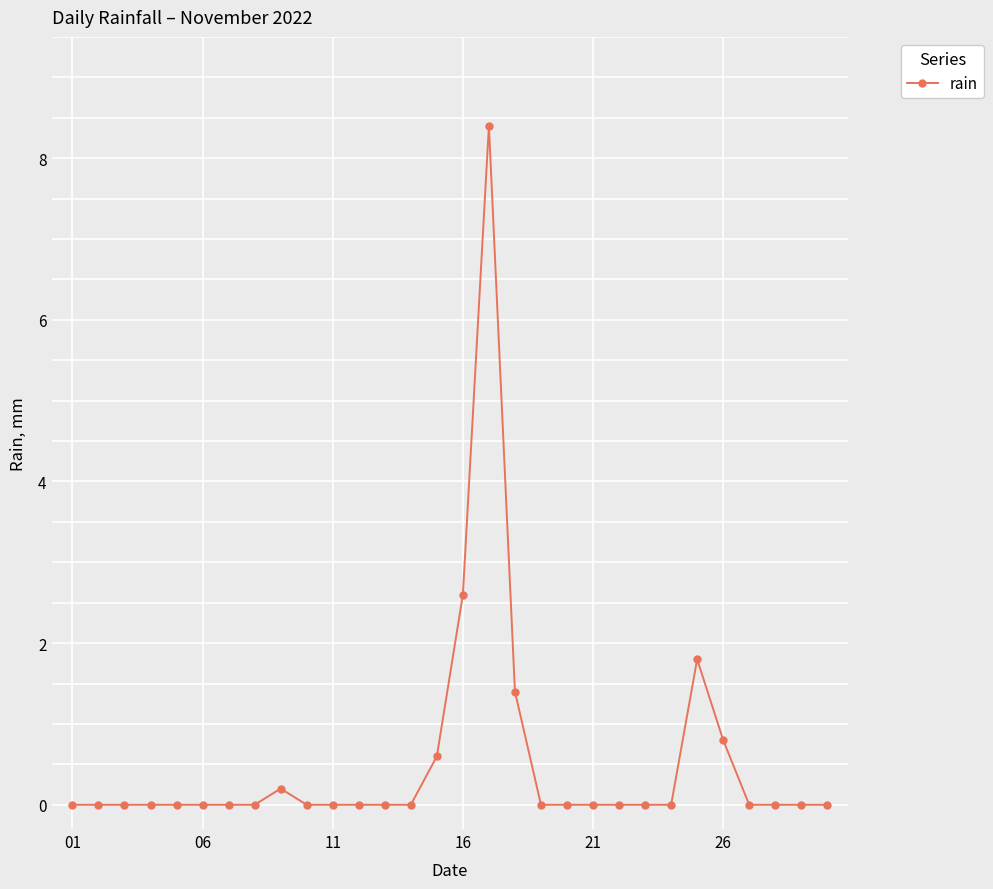

True or false: there are more than 1 points higher than both neighbors.

True